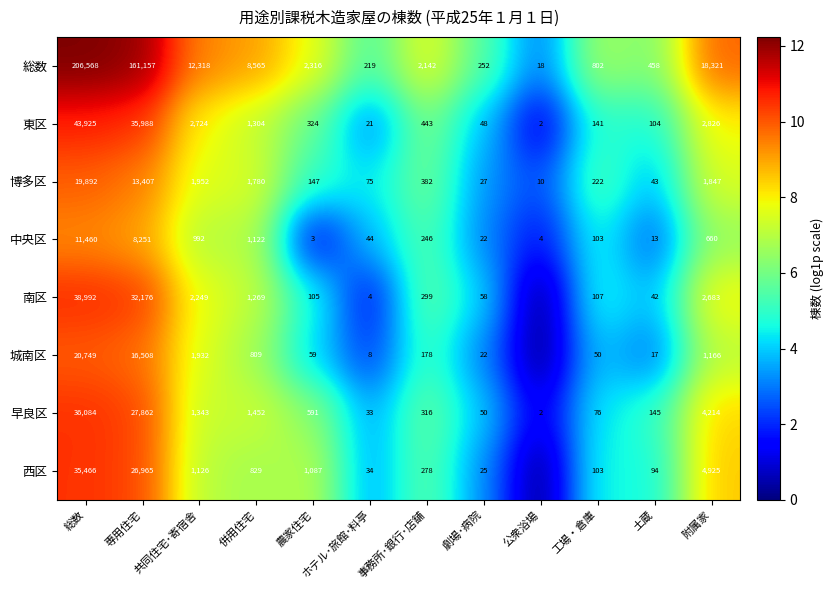

Count the number of categories in the chart.

12